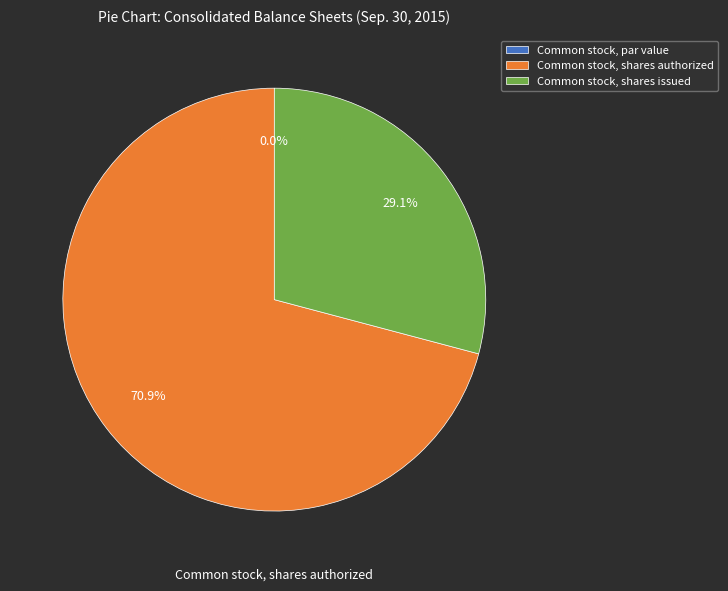

Combined, do Common stock, shares authorized and Common stock, par value account for over 50%?

Yes